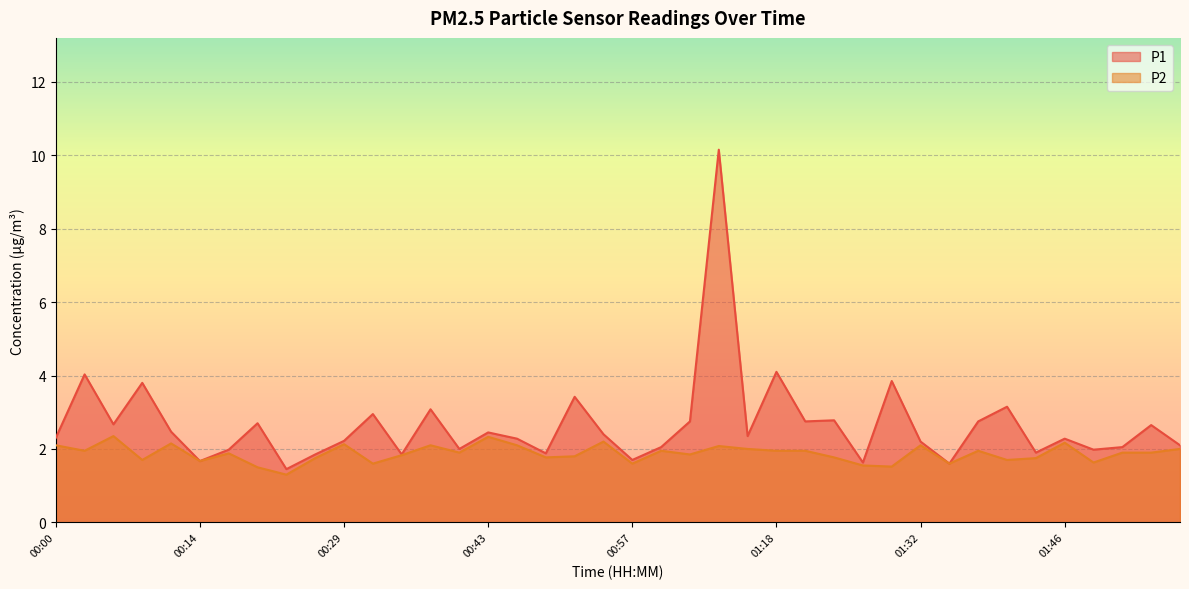

True or false: P2 has more than 2 points higher than both neighbors.

True